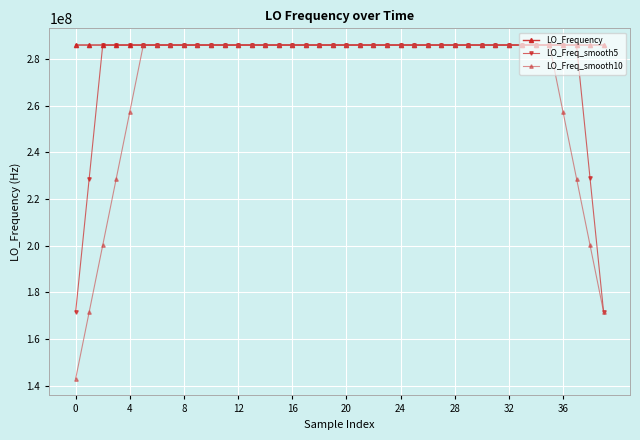

What is the difference between the maximum and minimum values in the LO_Frequency series?

3973.8